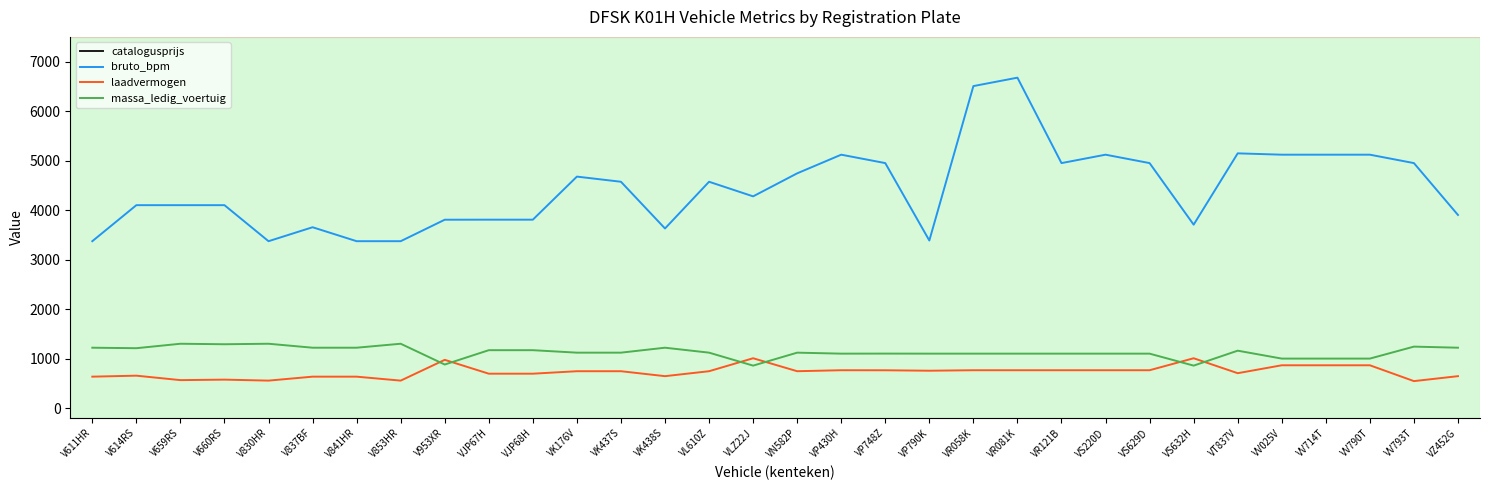

The value of bruto_bpm at VS632H is 2231. True or false?

False